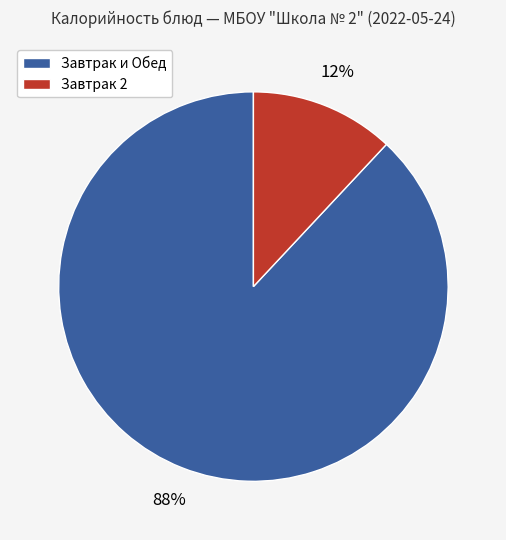

Is there a majority slice in this chart?

Yes